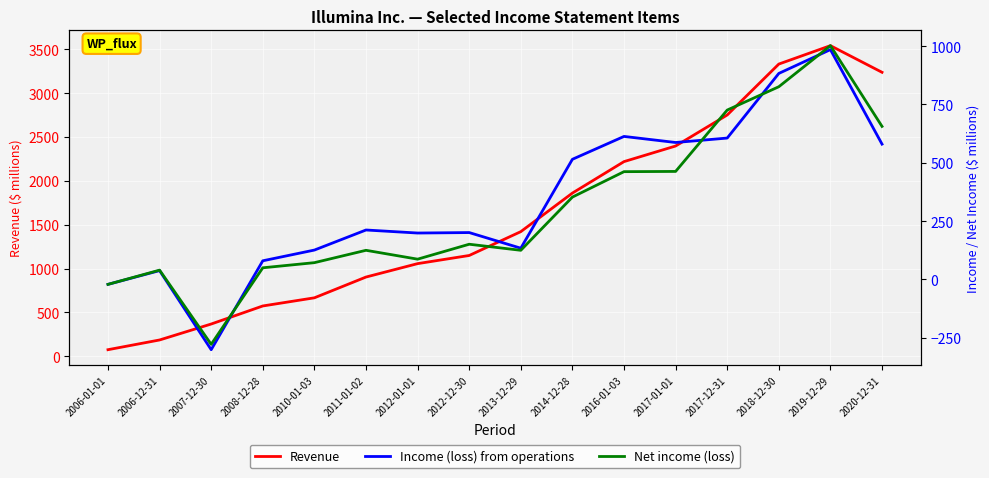

The value of Revenue at 2010-01-03 is 666. True or false?

True